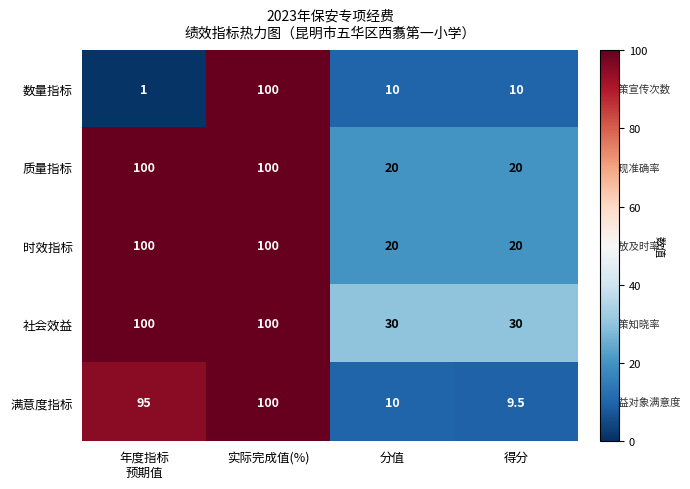

How many data points does each series have?

4